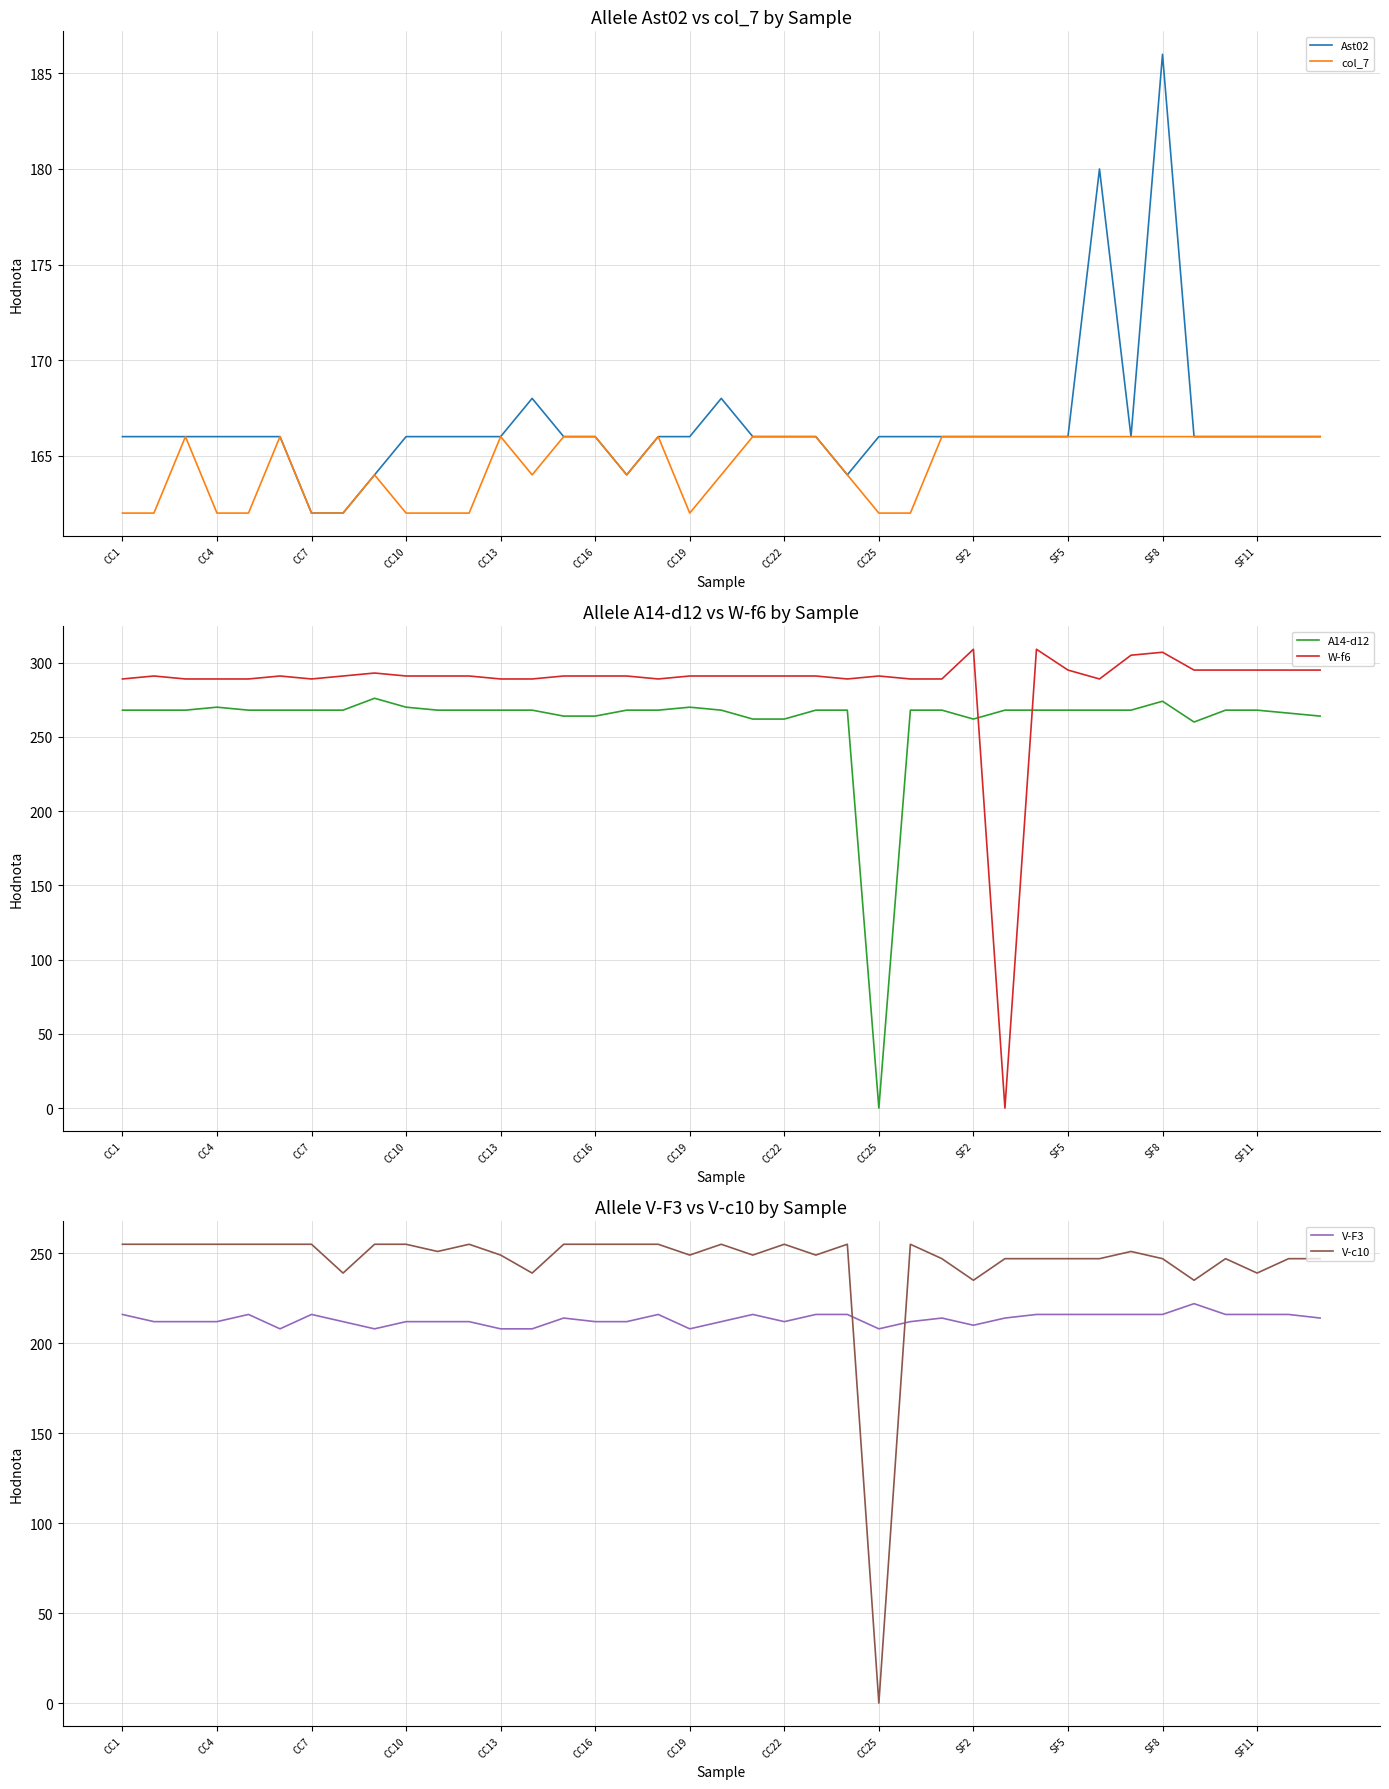

Reading left to right, list all the values displayed in this chart.

Ast02: 166	166	166	166	166	166	162	162	164	166	166	166	166	168	166	166	164	166	166	168	166	166	166	164	166	166	166	166	166	166	166	180	166	186	166	166	166	166	166
col_7: 162	162	166	162	162	166	162	162	164	162	162	162	166	164	166	166	164	166	162	164	166	166	166	164	162	162	166	166	166	166	166	166	166	166	166	166	166	166	166
A14-d12: 268	268	268	270	268	268	268	268	276	270	268	268	268	268	264	264	268	268	270	268	262	262	268	268	0	268	268	262	268	268	268	268	268	274	260	268	268	266	264
W-f6: 289	291	289	289	289	291	289	291	293	291	291	291	289	289	291	291	291	289	291	291	291	291	291	289	291	289	289	309	0	309	295	289	305	307	295	295	295	295	295
V-F3: 216	212	212	212	216	208	216	212	208	212	212	212	208	208	214	212	212	216	208	212	216	212	216	216	208	212	214	210	214	216	216	216	216	216	222	216	216	216	214
V-c10: 255	255	255	255	255	255	255	239	255	255	251	255	249	239	255	255	255	255	249	255	249	255	249	255	0	255	247	235	247	247	247	247	251	247	235	247	239	247	247